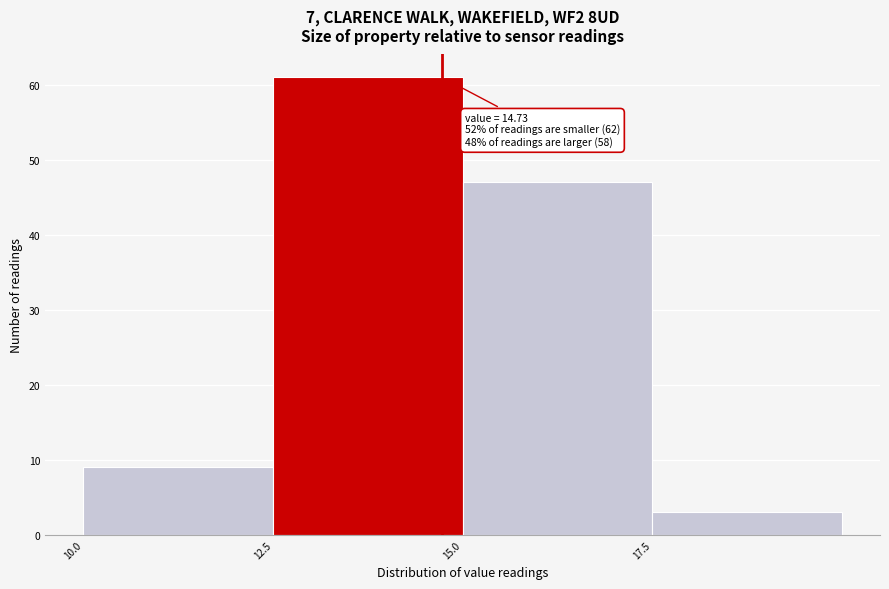

Over which range of the x-axis is the bar tallest?

12.5 to 15.0